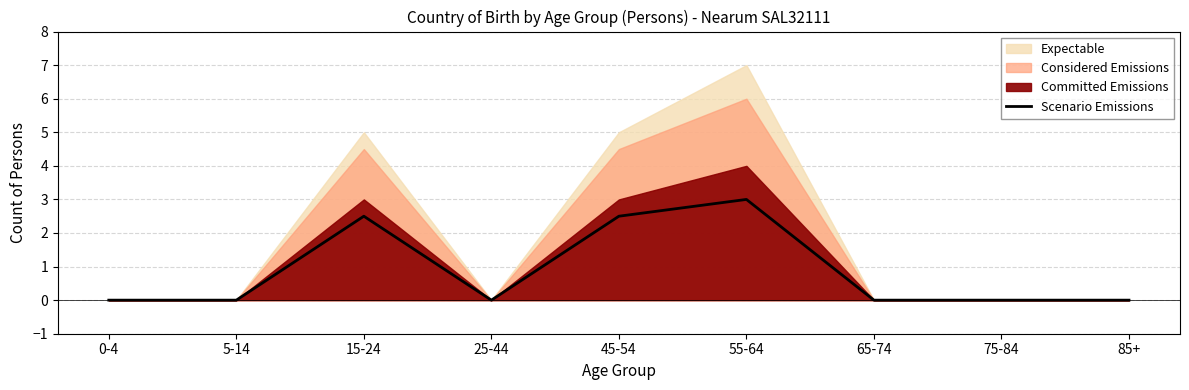

What is the average value?

0.9